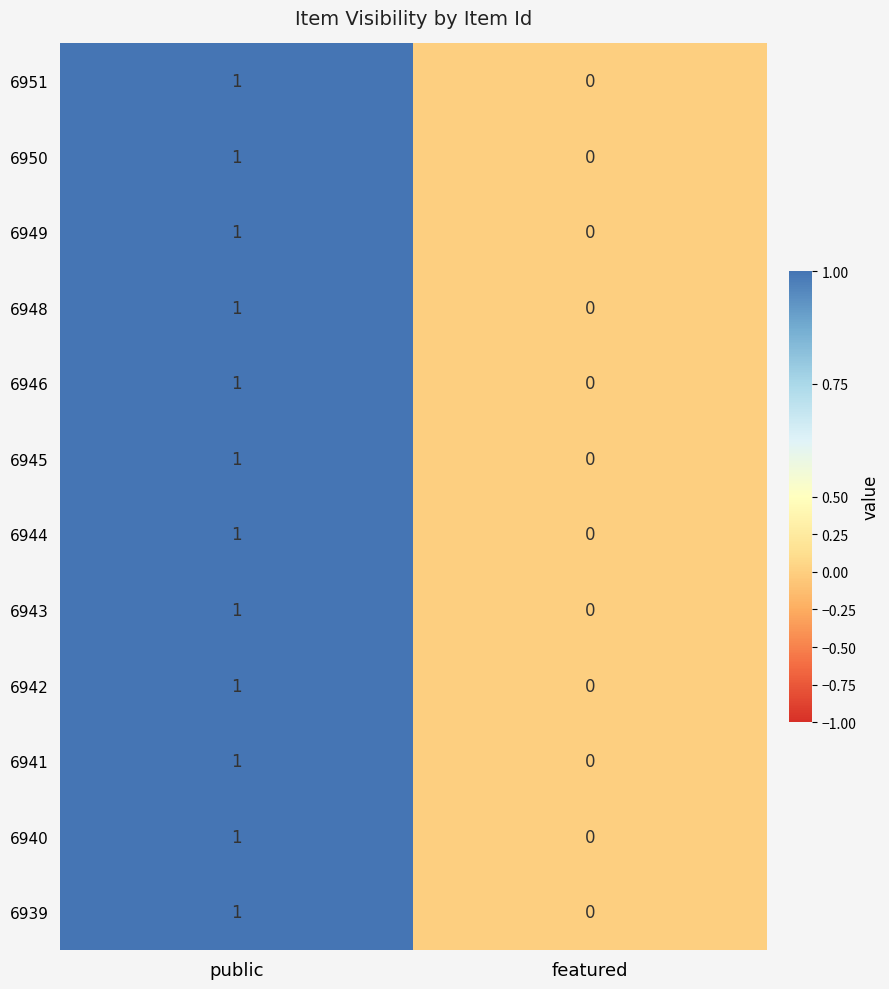

List the labels in order of 6946 value, smallest first.

featured, public